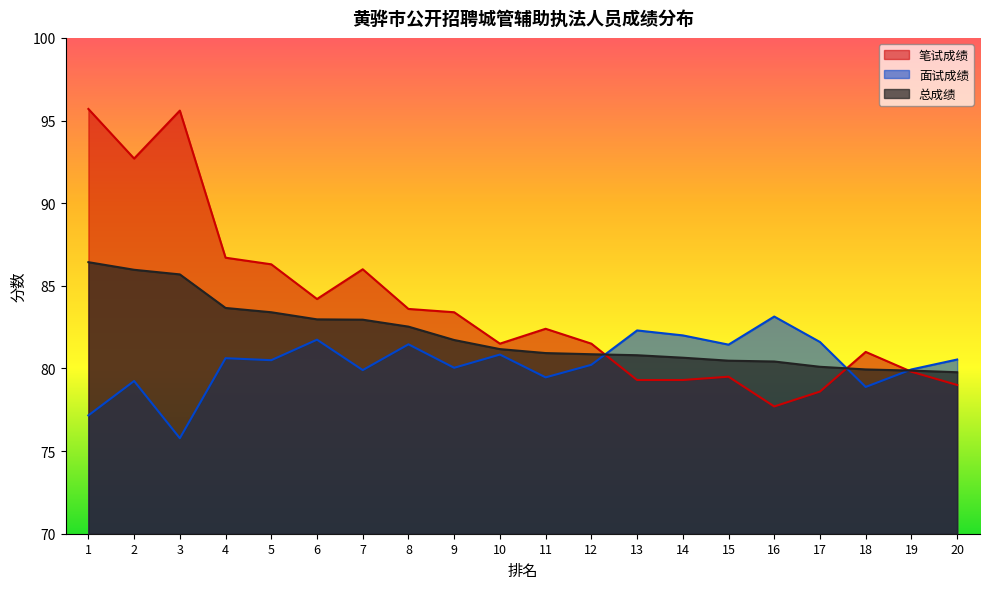

True or false: 面试成绩 has a value of 143.5 at 6.

False